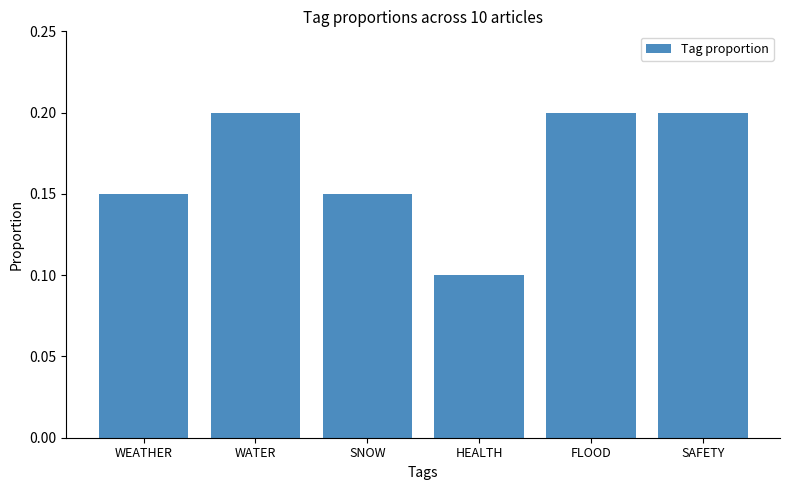

Which category has the lowest value across all series?

HEALTH